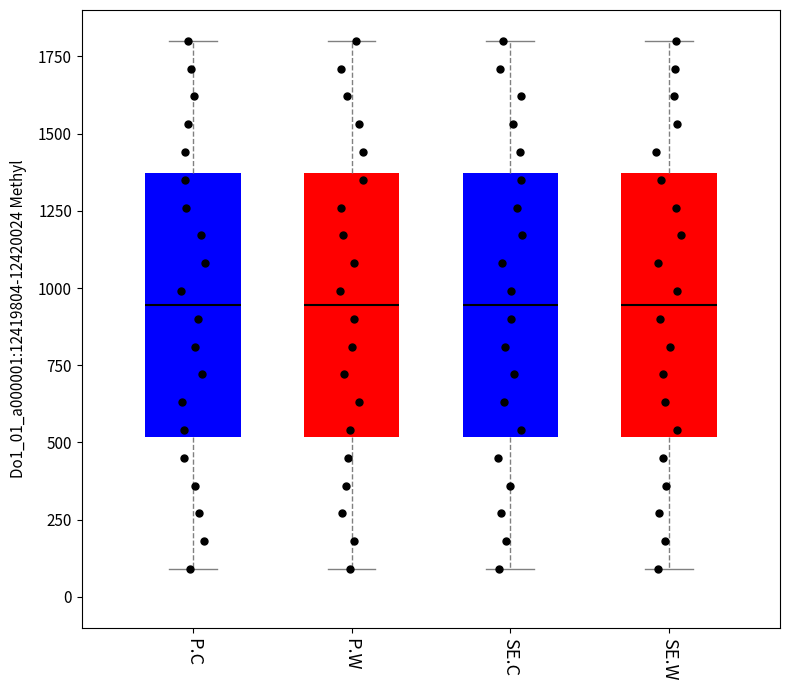

Reading left to right, read every box against the y-axis: the position of its median line, the range the box covers, and the ends of its whiskers. The values are not printed on the chart, so give them approximately, as read against the axis.

P.C: median 950, box 500 to 1350, whiskers 100 to 1800
P.W: median 950, box 500 to 1350, whiskers 100 to 1800
SE.C: median 950, box 500 to 1350, whiskers 100 to 1800
SE.W: median 950, box 500 to 1350, whiskers 100 to 1800